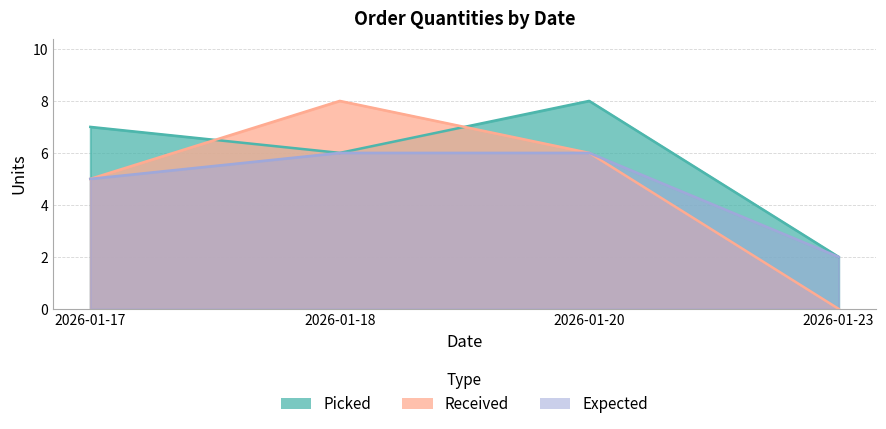

Which label corresponds to the smallest value in the chart?

2026-01-23